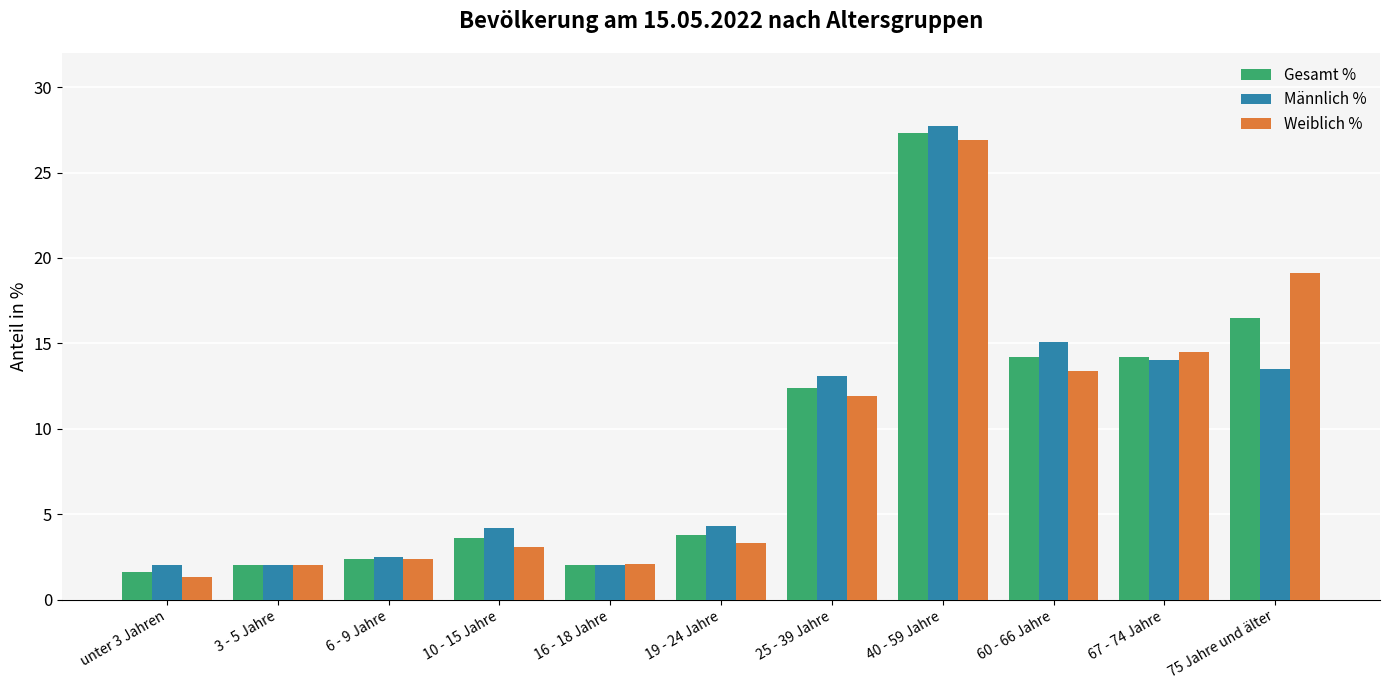

Between unter 3 Jahren and 19 - 24 Jahre, which series saw the biggest shift?

Männlich %